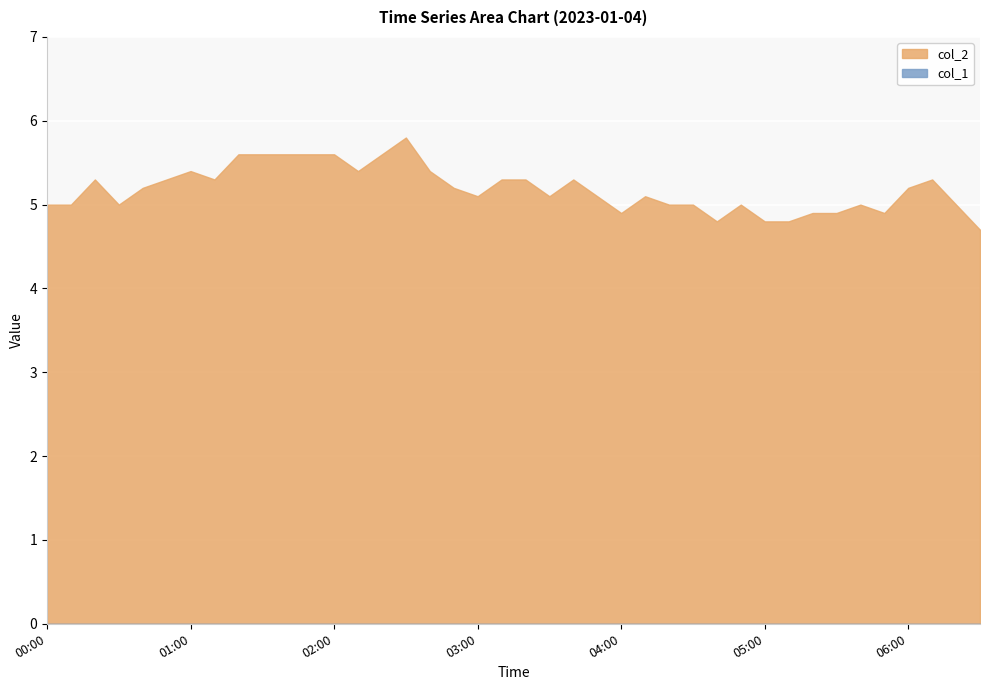

What is the label of the 32nd point from the right?

01:20